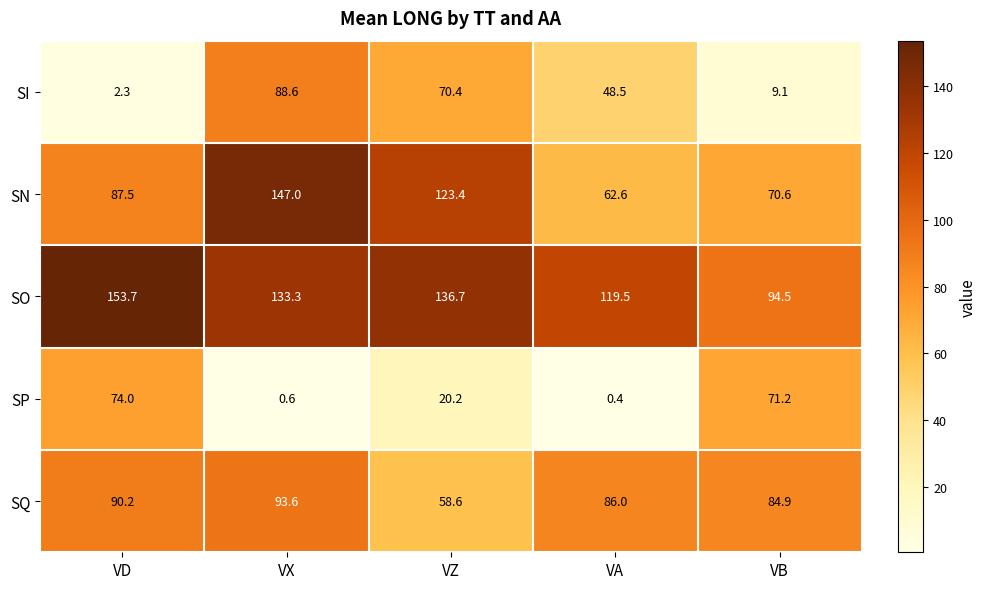

What is the sum of the SI values at VZ and VA?

118.9